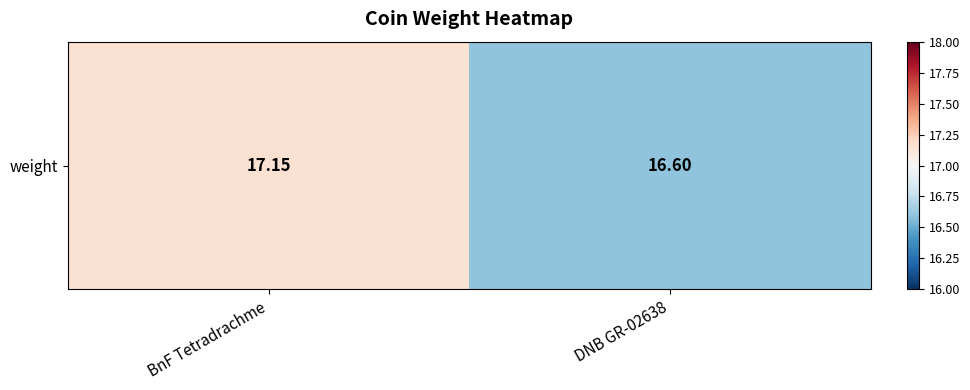

Which category has the lowest value across all series?

DNB GR-02638